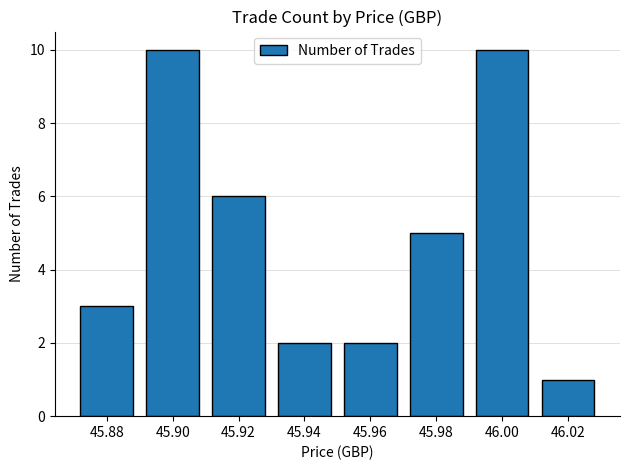

What is the value of the 1st bar from the left?

3